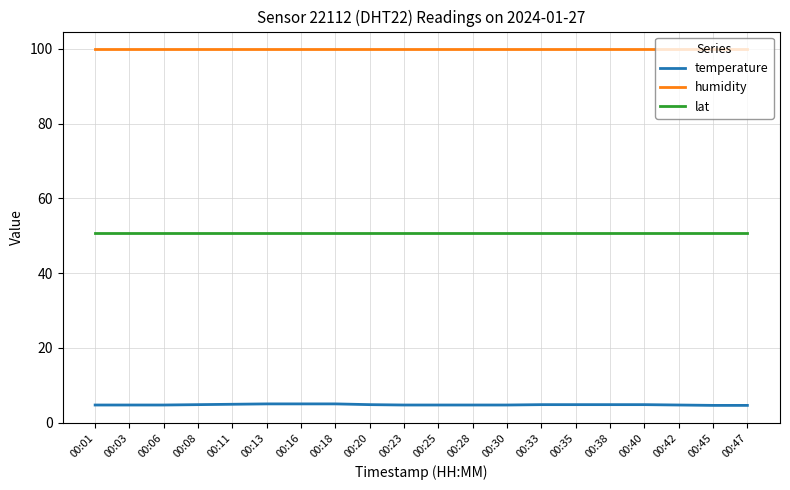

What is the difference between the maximum and minimum values in the temperature series?

0.4